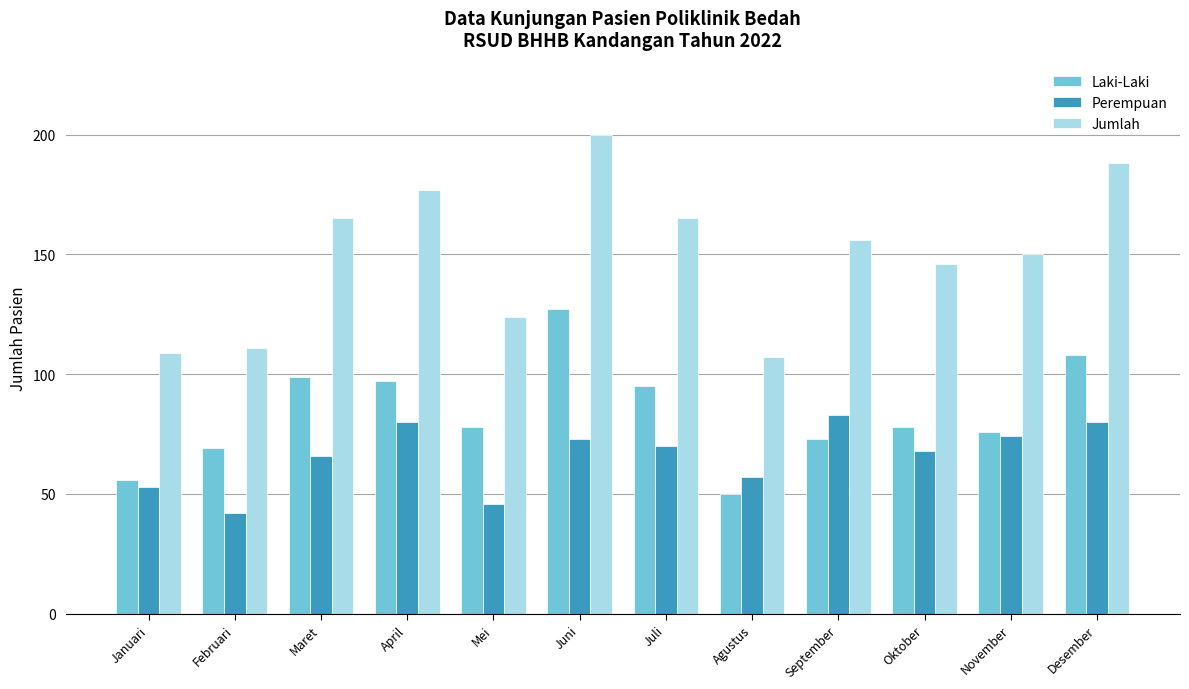

At how many categories does at least one series exceed 50?

12